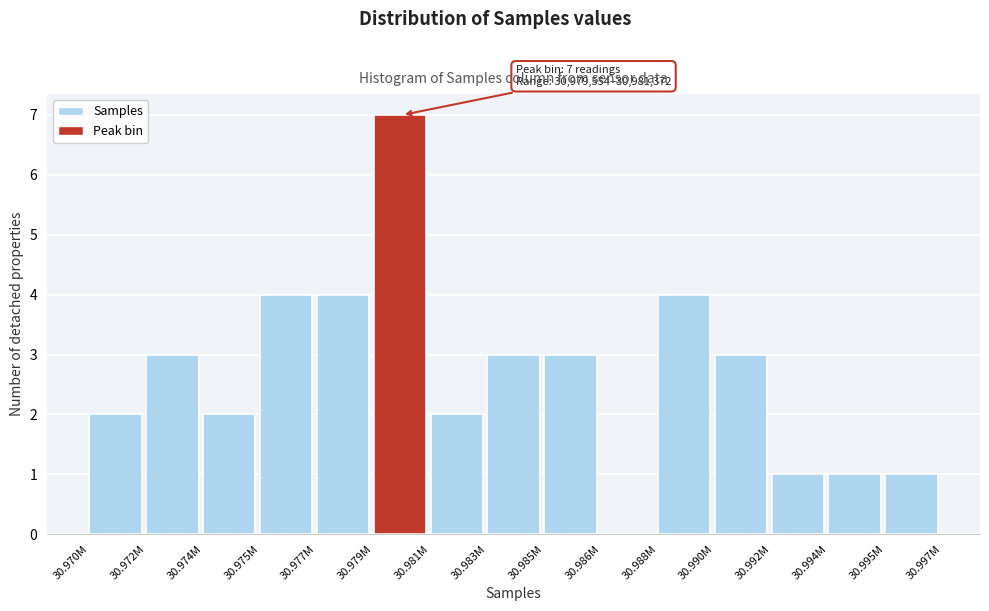

Reading left to right, list all the values displayed in this chart.

30.970M=2	30.972M=3	30.974M=2	30.975M=4	30.977M=4	30.979M=7	30.981M=2	30.983M=3	30.985M=3	30.986M=0	30.988M=4	30.990M=3	30.992M=1	30.994M=1	30.995M=1